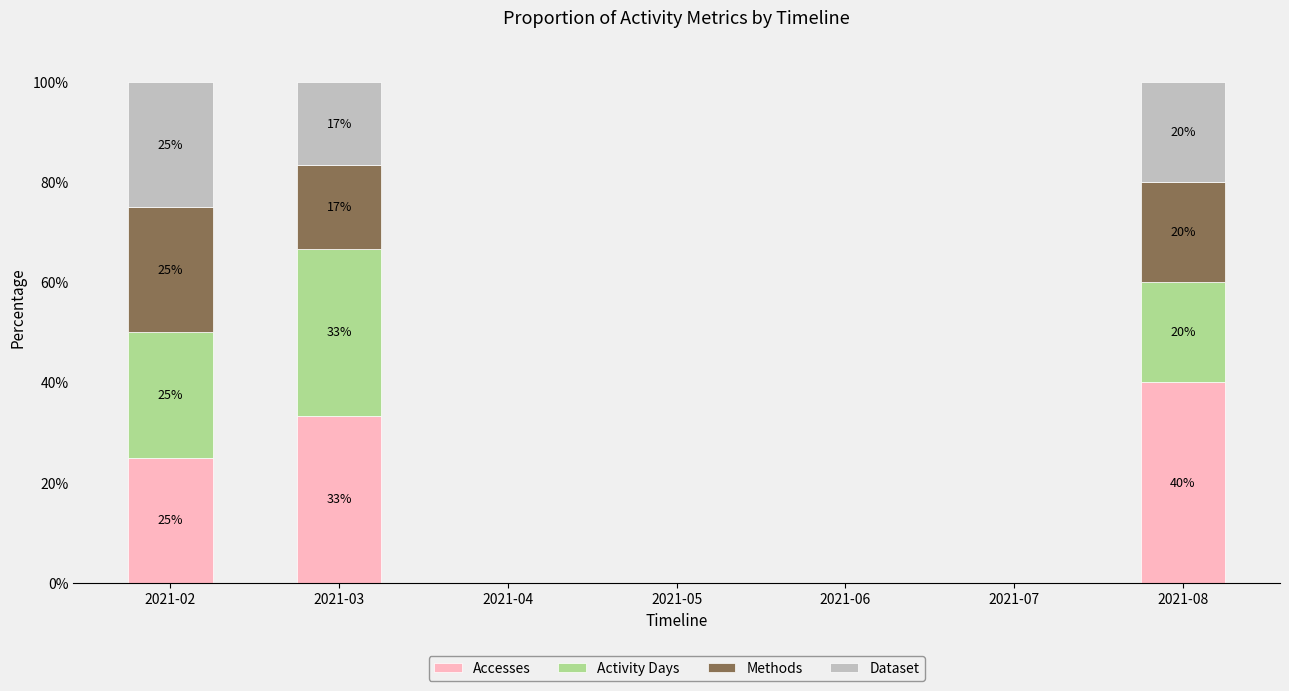

Which category has the highest value in the Accesses series?

2021-08